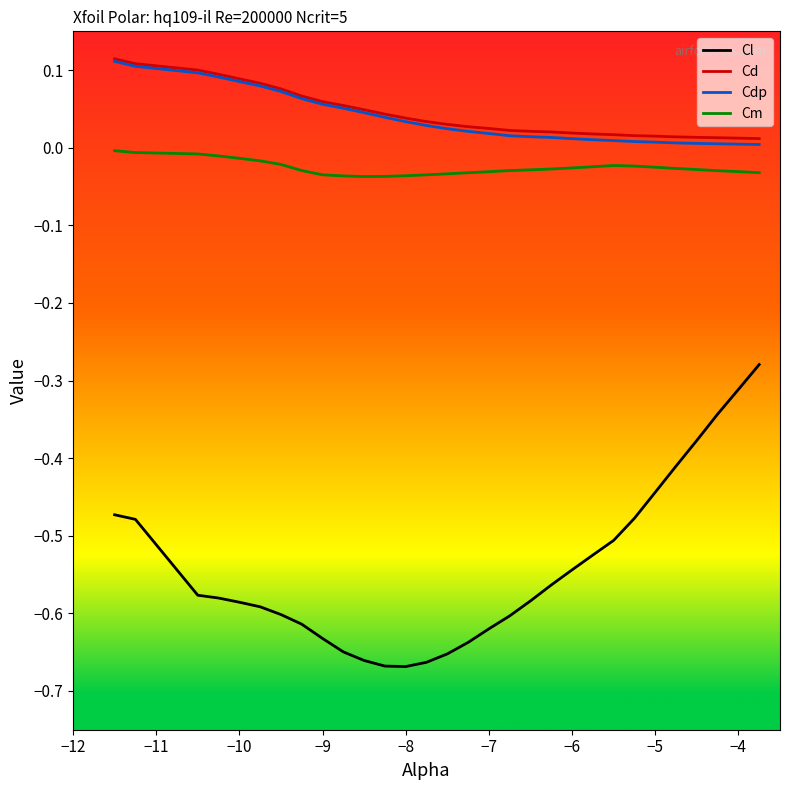

Which series has the widest spread of values?

Cl